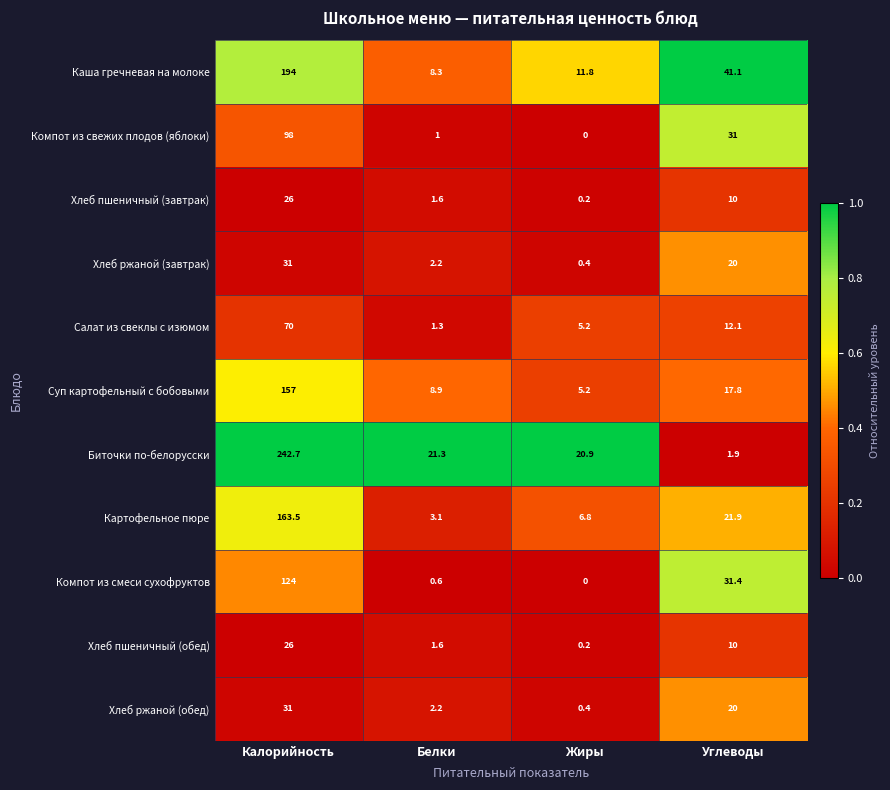

What is the highest value of the Хлеб пшеничный (обед) series?

26.0